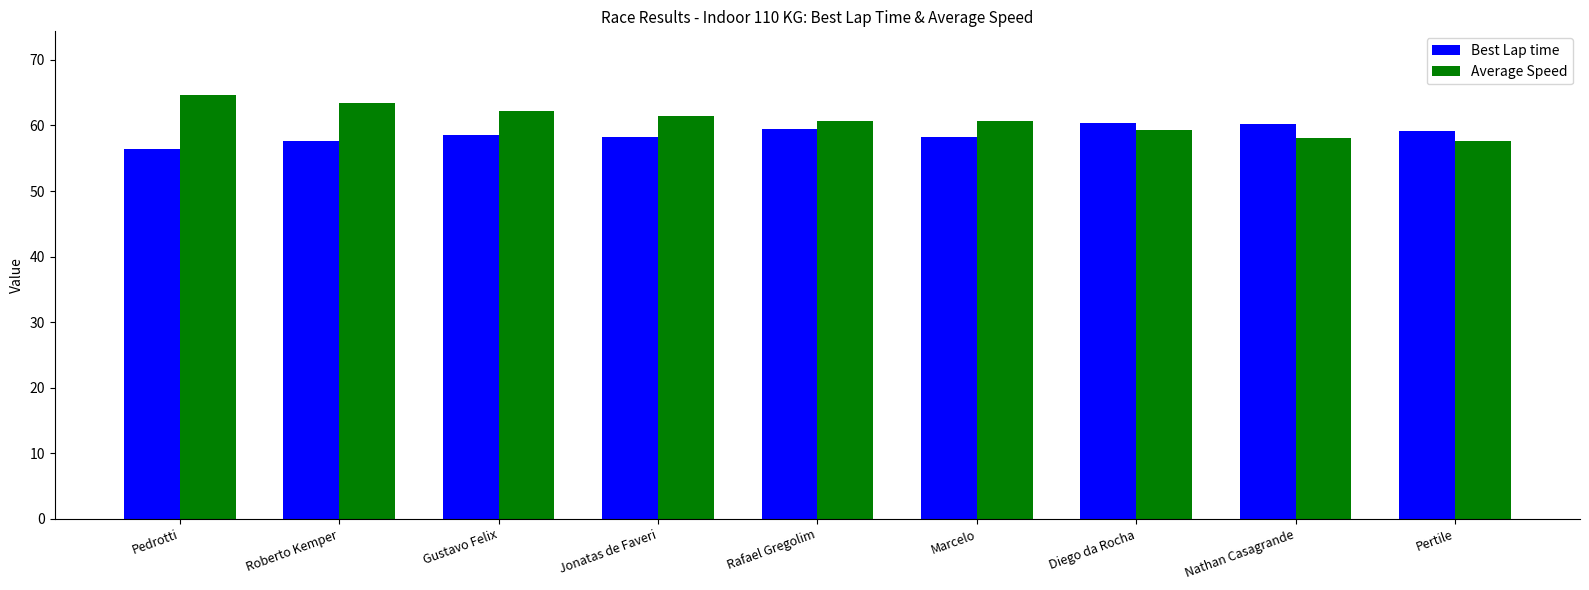

At which label does Best Lap time first exceed 58?

Gustavo Felix